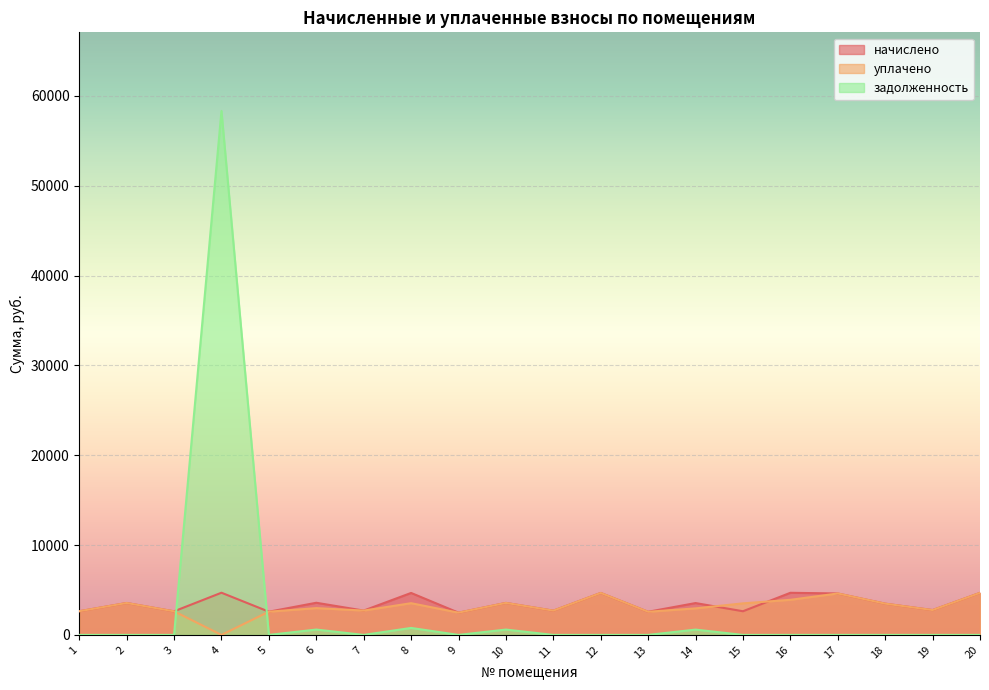

What is the total value across all series at 17?

9223.9